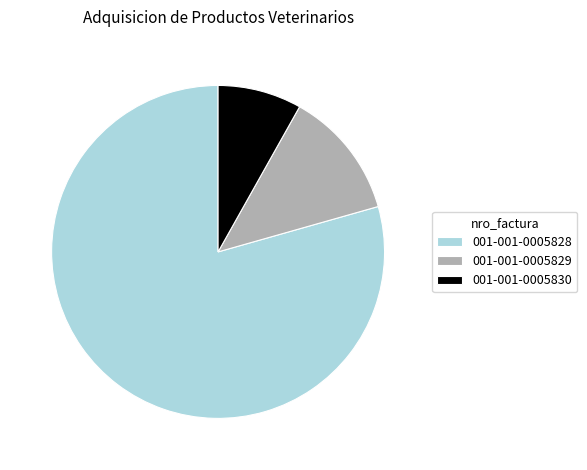

What is the ratio of the value at 001-001-0005829 to the value at 001-001-0005830?

1.5